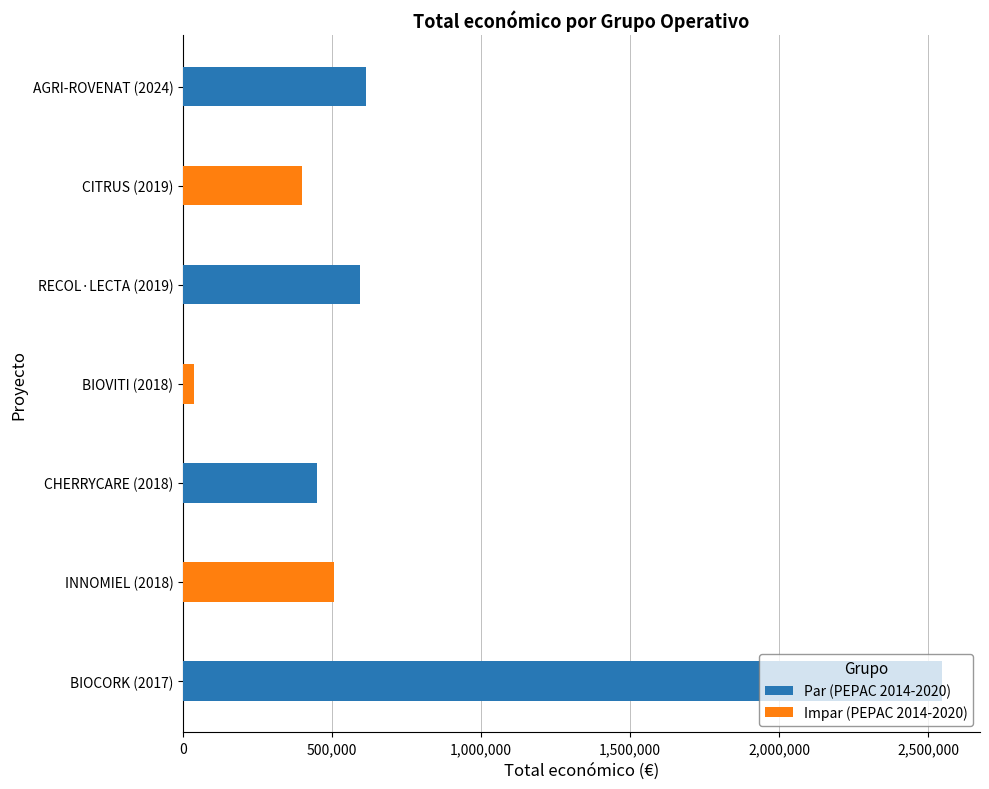

Which label corresponds to the largest value in the chart?

2017